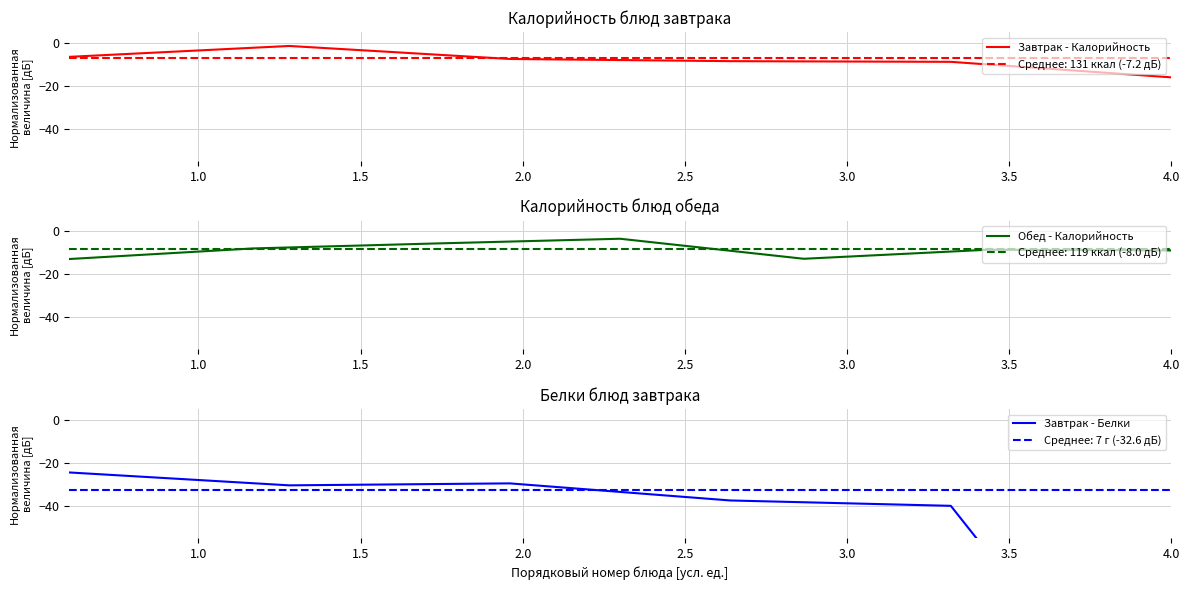

Count the number of categories in the chart.

7